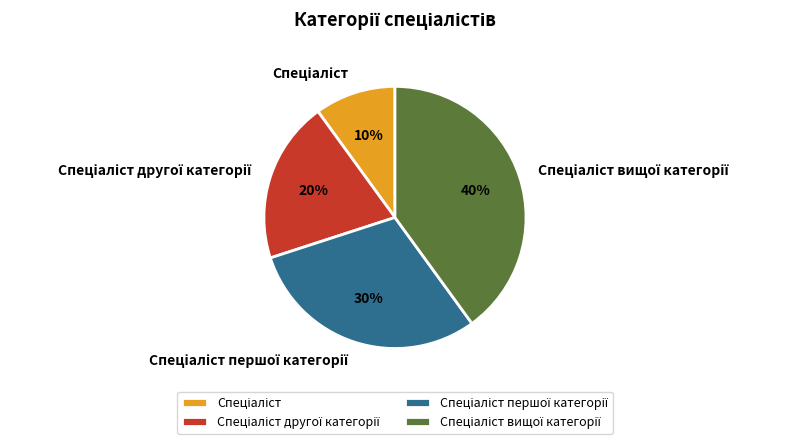

To the nearest percent, what is the difference between the largest and smallest slice percentages?

30%